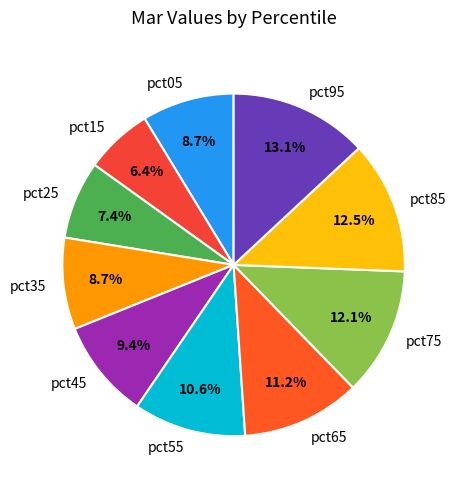

What is the smallest slice in the pie chart?

pct15